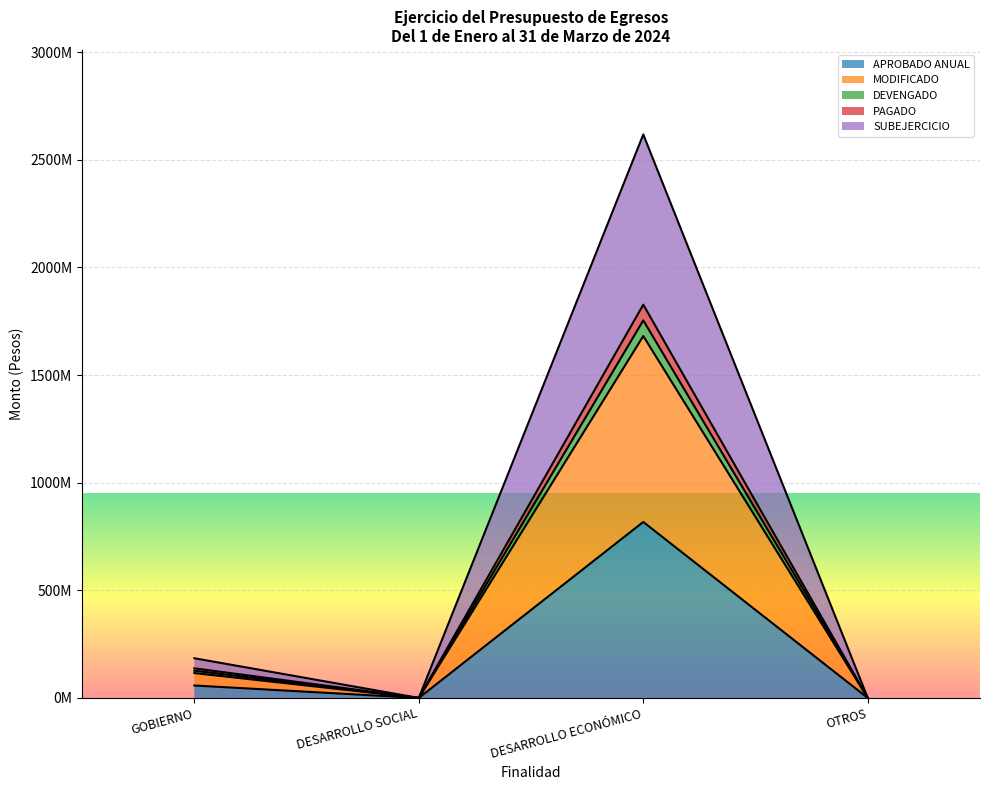

True or false: PAGADO has more than 0 points higher than both neighbors.

True